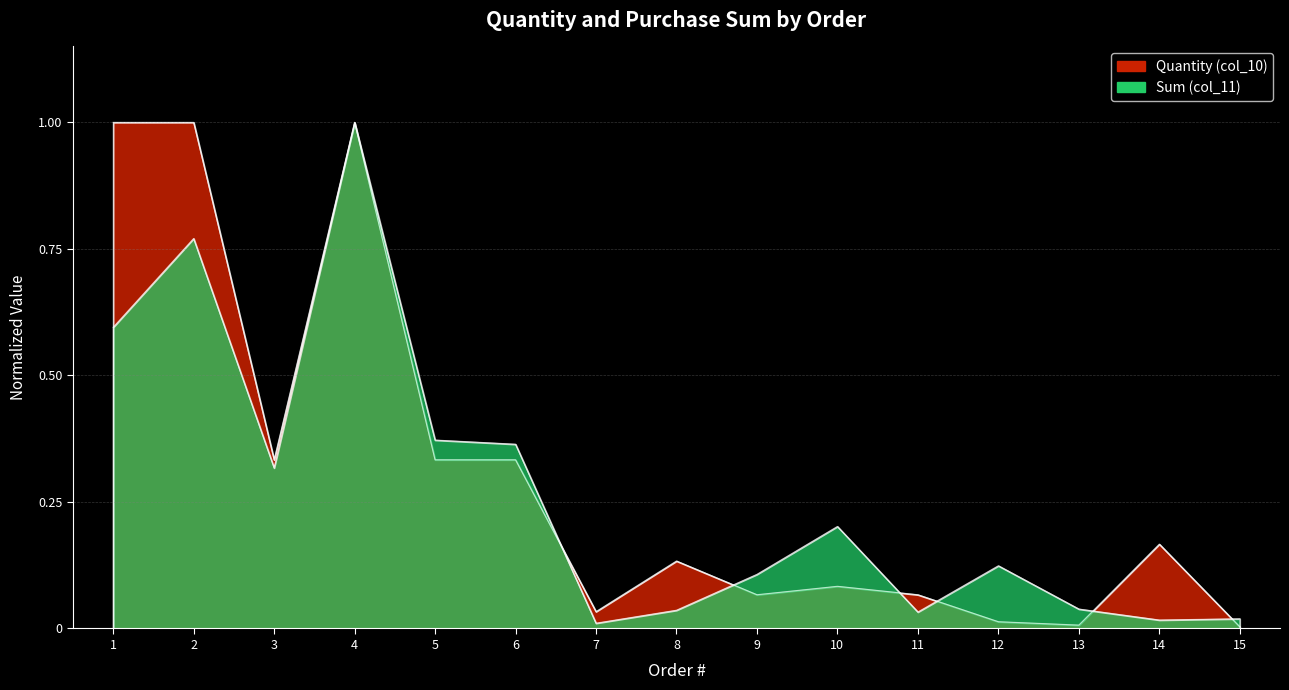

Which series changed the most between 2 and 5?

Quantity (col_10)